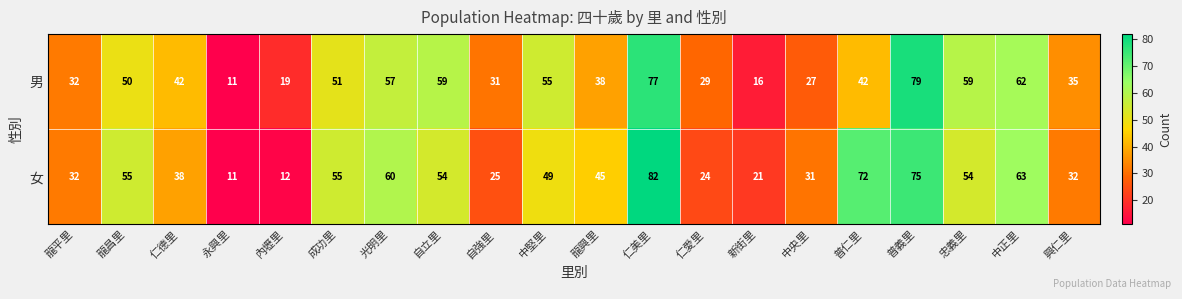

What is the smallest value displayed?

11